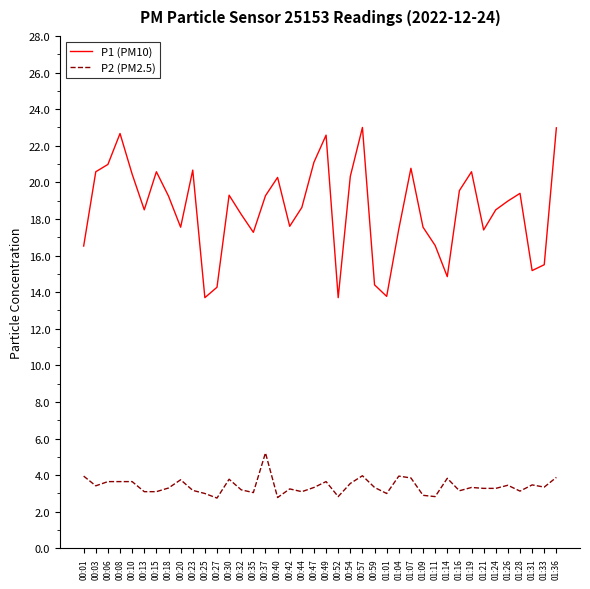

What are all the series names shown in the legend?

P1 (PM10), P2 (PM2.5)